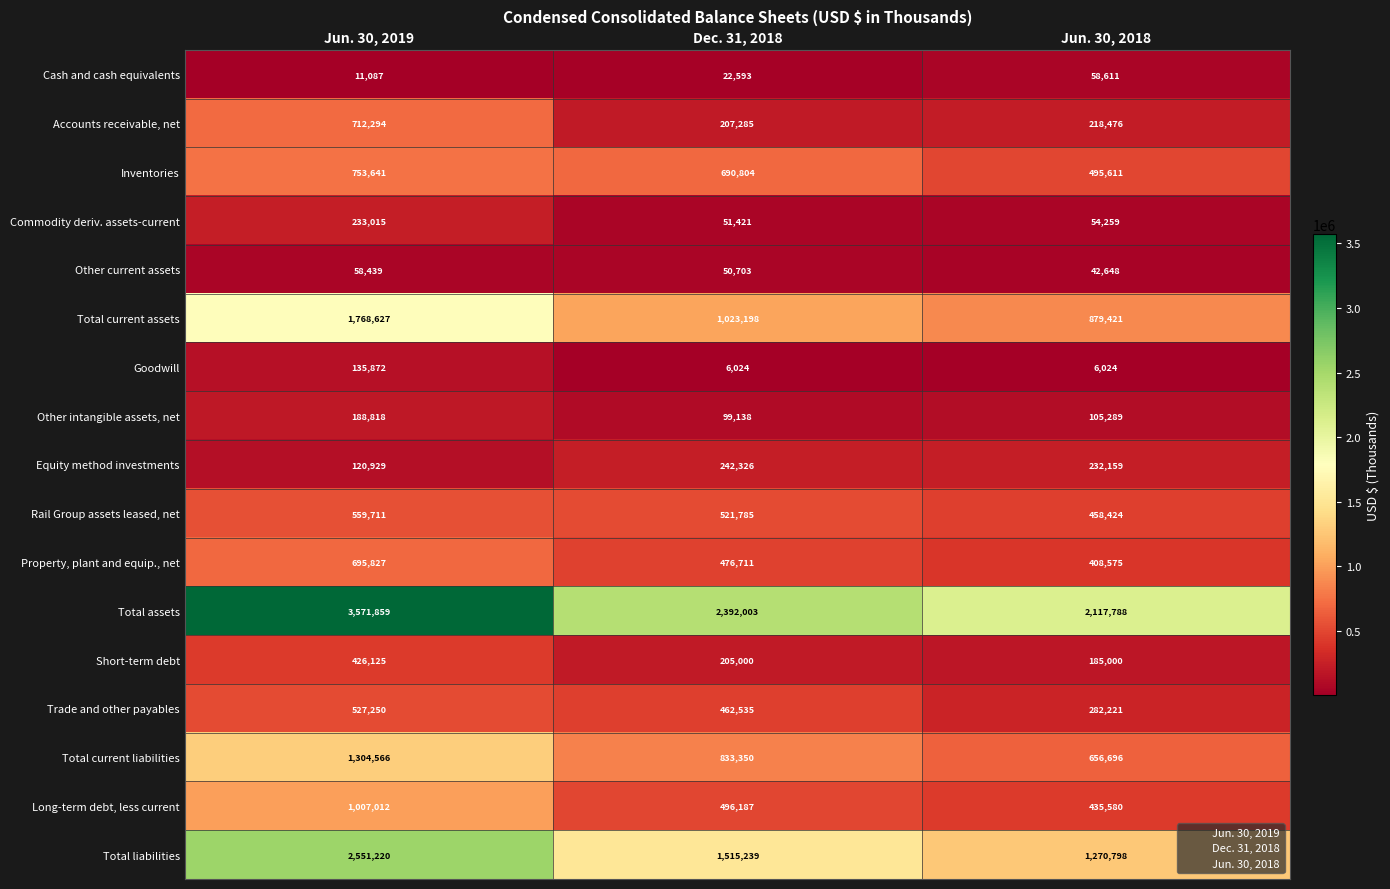

Rank the series by their maximum value, from lowest to highest.

Other current assets, Cash and cash equivalents, Goodwill, Other intangible assets, net, Commodity deriv. assets-current, Equity method investments, Short-term debt, Trade and other payables, Rail Group assets leased, net, Property, plant and equip., net, Accounts receivable, net, Inventories, Long-term debt, less current, Total current liabilities, Total current assets, Total liabilities, Total assets